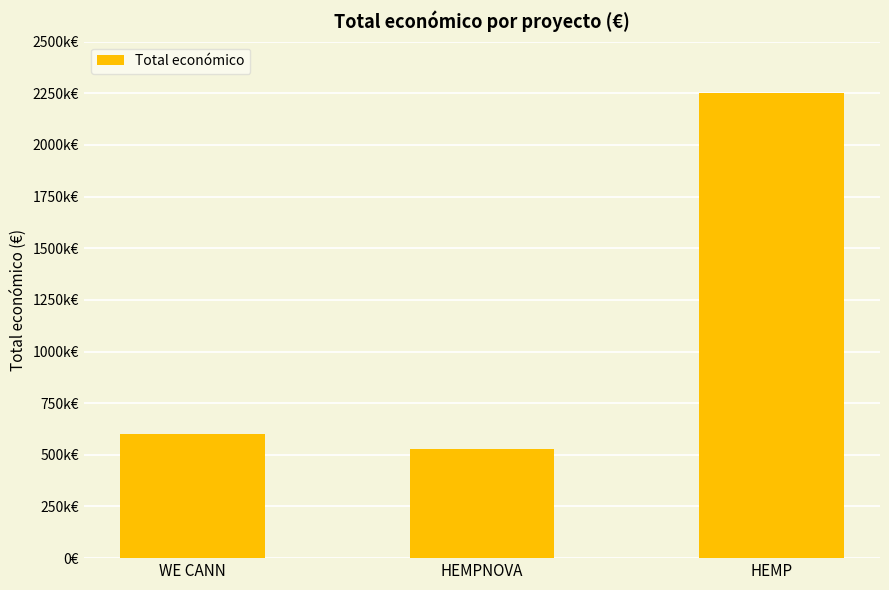

Does the chart contain stacked bars?

No